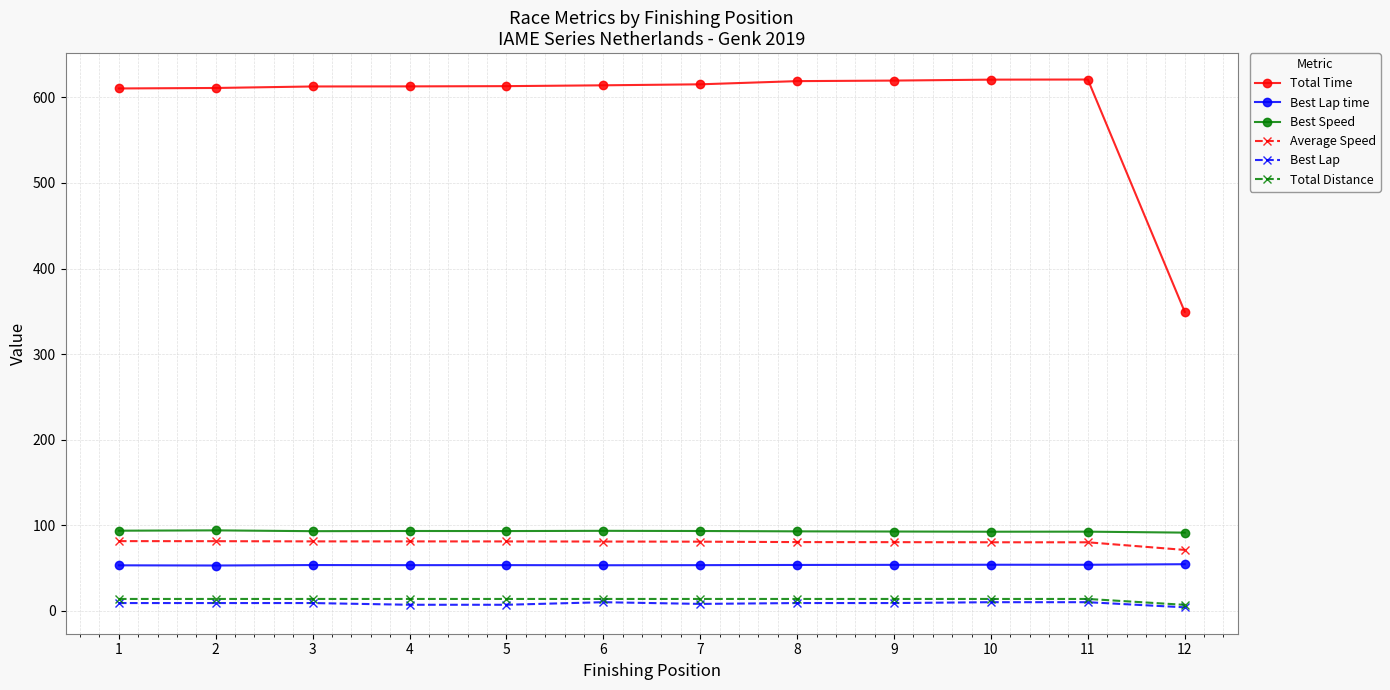

Is the value of Best Speed at 5 greater than the value of Best Lap time at 4?

Yes